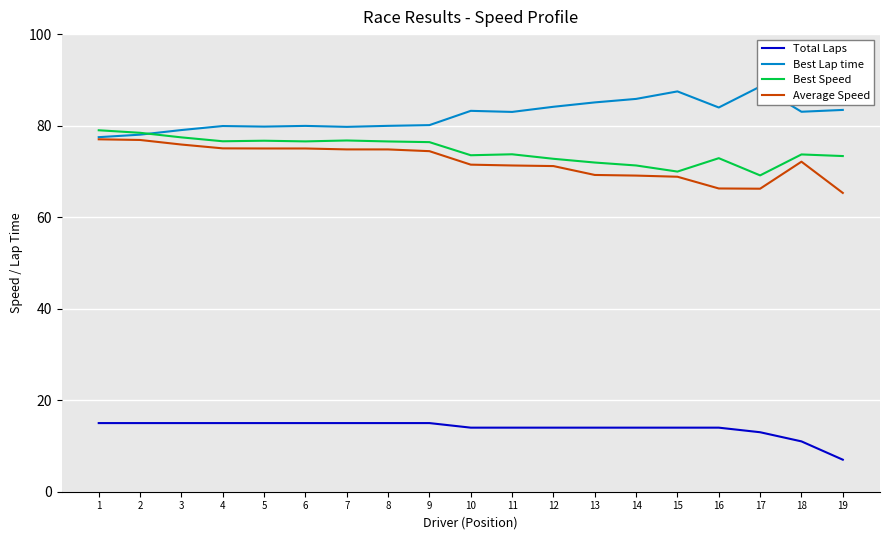

List the series in order of their peak value, lowest first.

Total Laps, Average Speed, Best Speed, Best Lap time